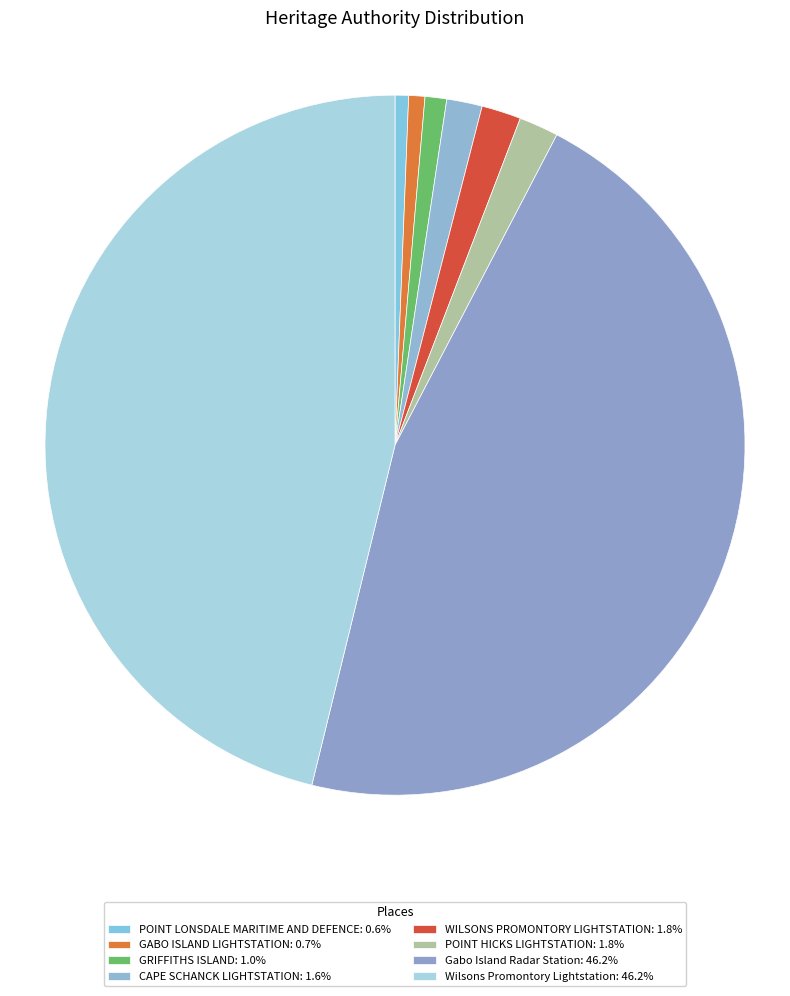

To the nearest percent, what portion does GRIFFITHS ISLAND represent?

1%